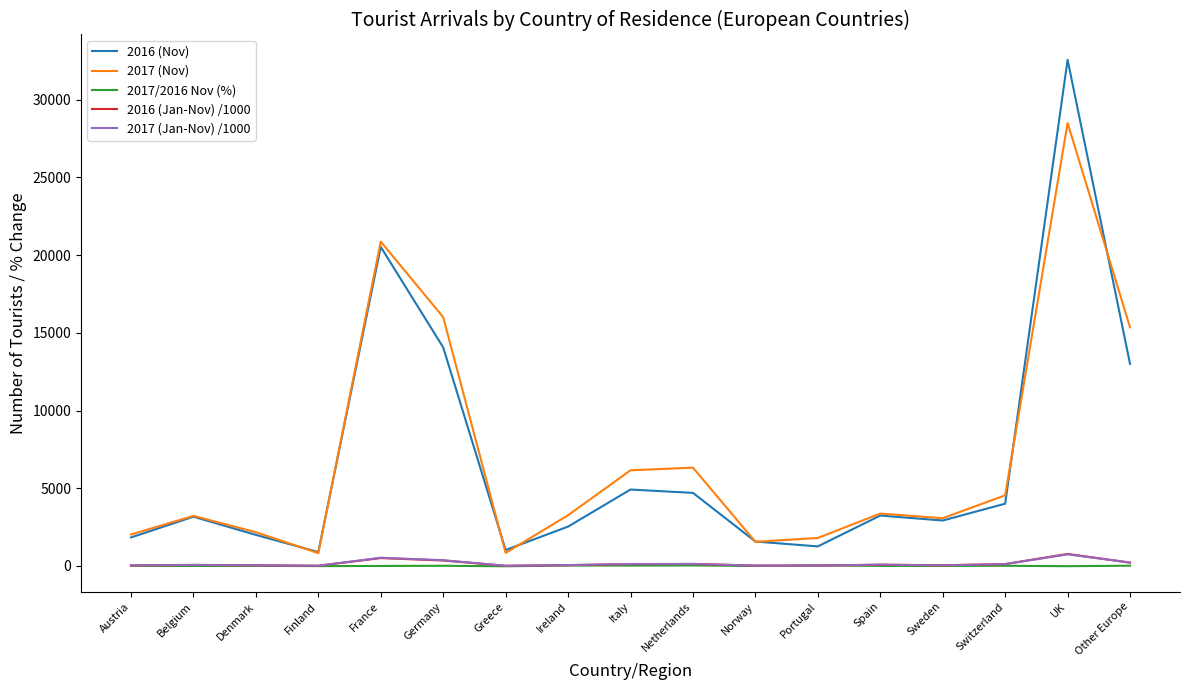

At which category does the chart reach its peak across all series?

UK